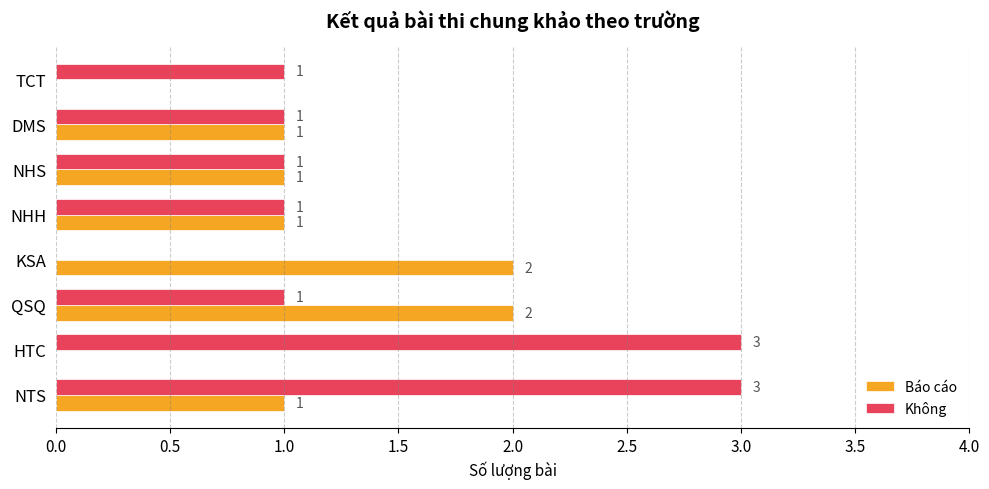

Count the number of categories in the chart.

8